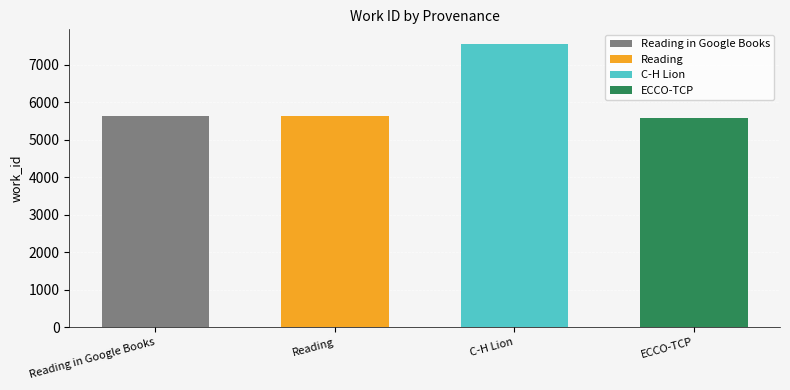

What is the ratio of the value at Reading in Google Books to the value at C-H Lion?

0.7